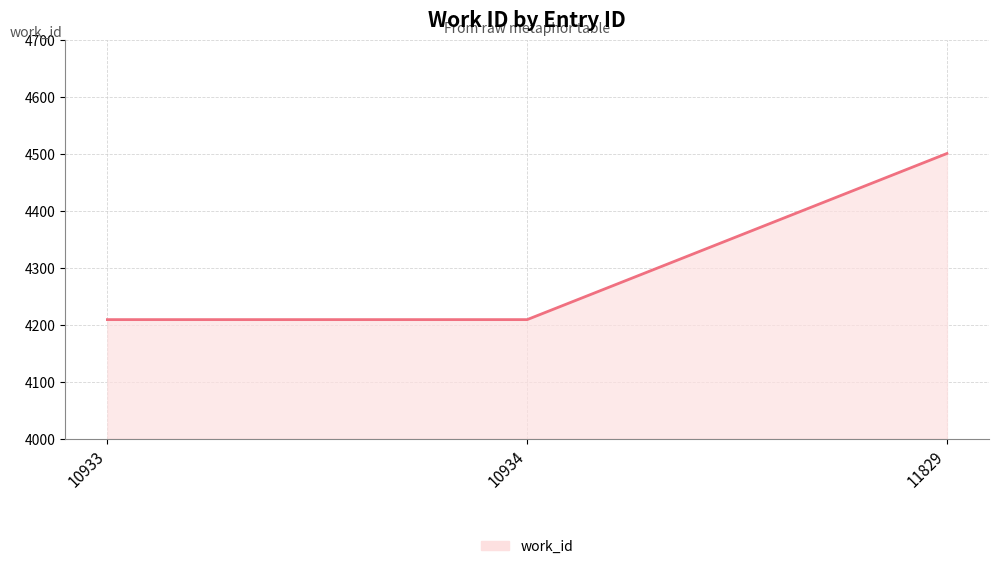

Reading left to right, list all the values displayed in this chart.

10933=4209	10934=4209	11829=4501